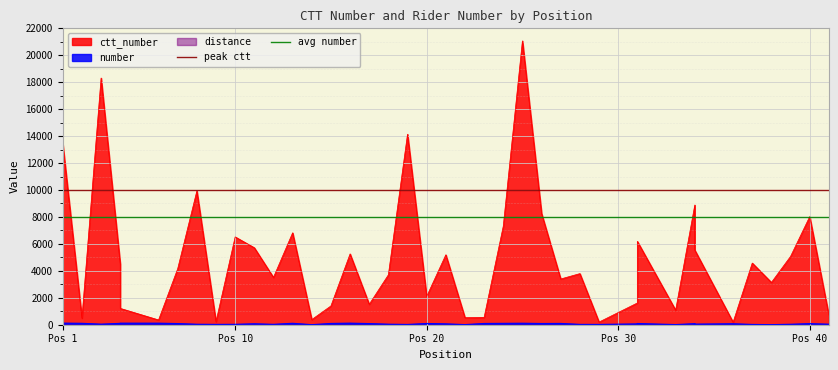

What is the sum of all avg number values?

16000